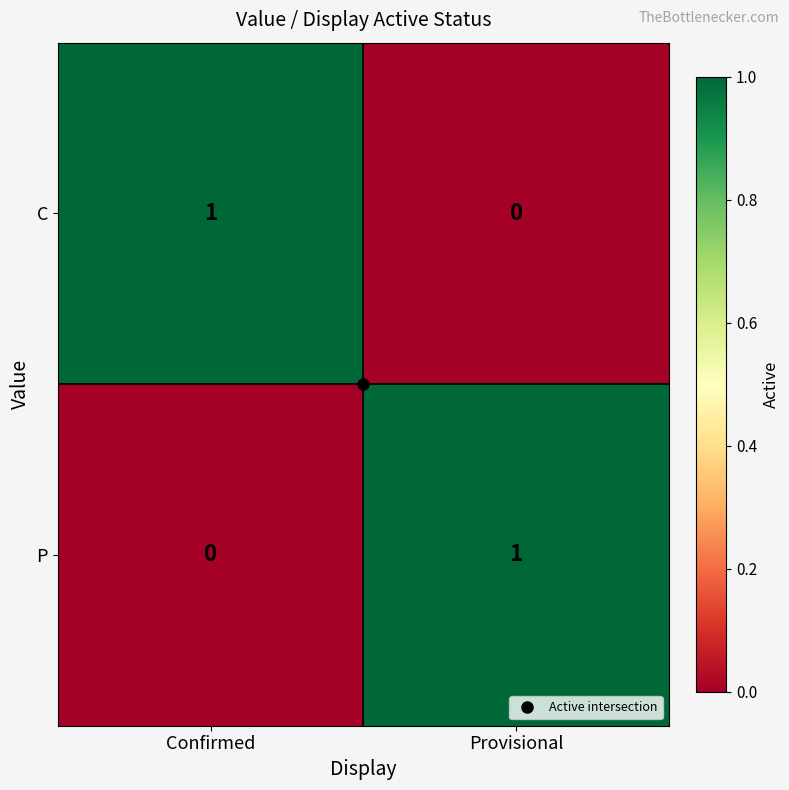

Where is P nearest to the value 0?

Confirmed